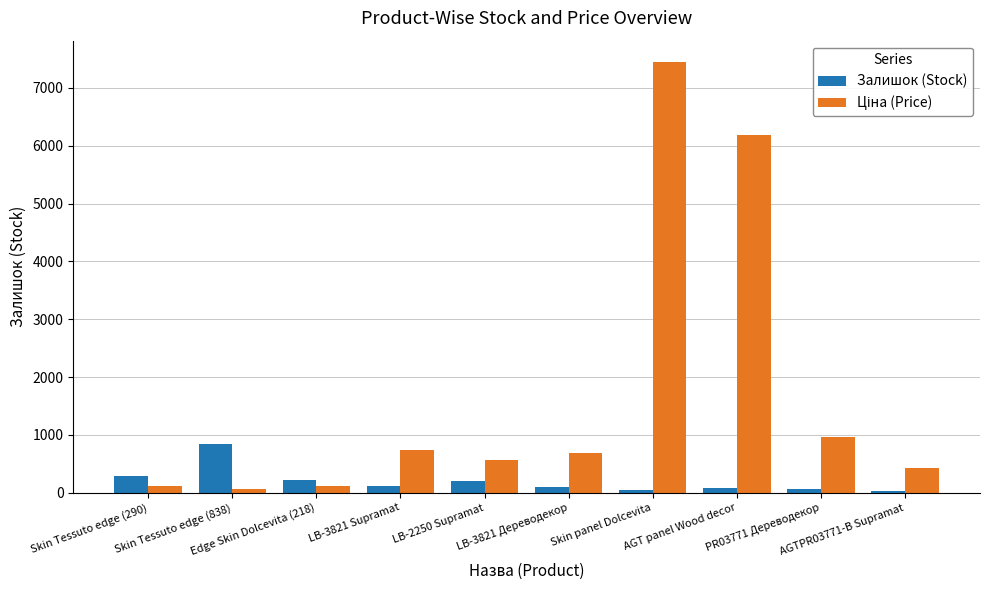

Which label corresponds to the largest value in the chart?

Skin panel Dolcevita